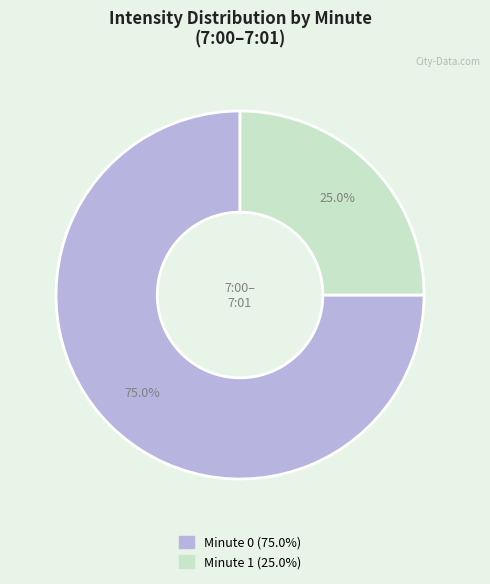

What is the largest slice in the pie chart?

Minute 0